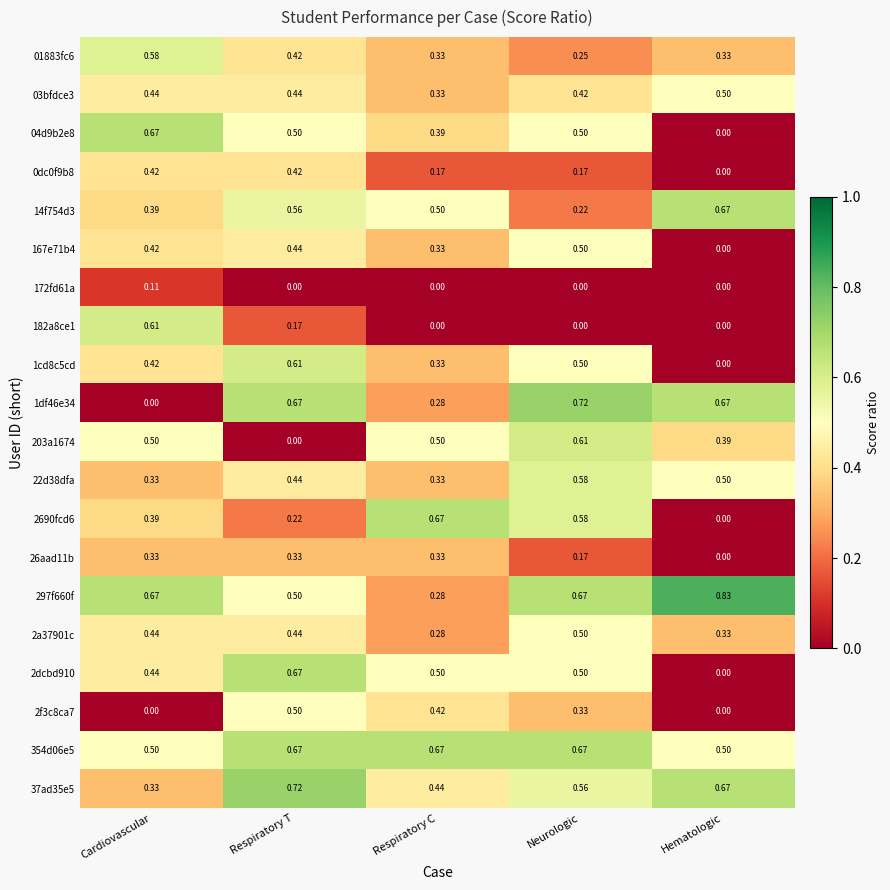

Is the value of 182a8ce1 at Respiratory T greater than the value of 2dcbd910 at Respiratory C?

No